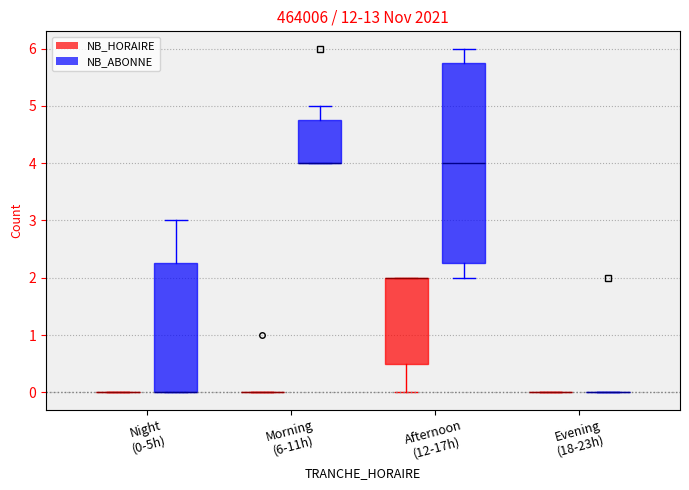

Which box is the tallest, from its lower edge to its upper edge?

Afternoon (12-17h) (NB_ABONNE)